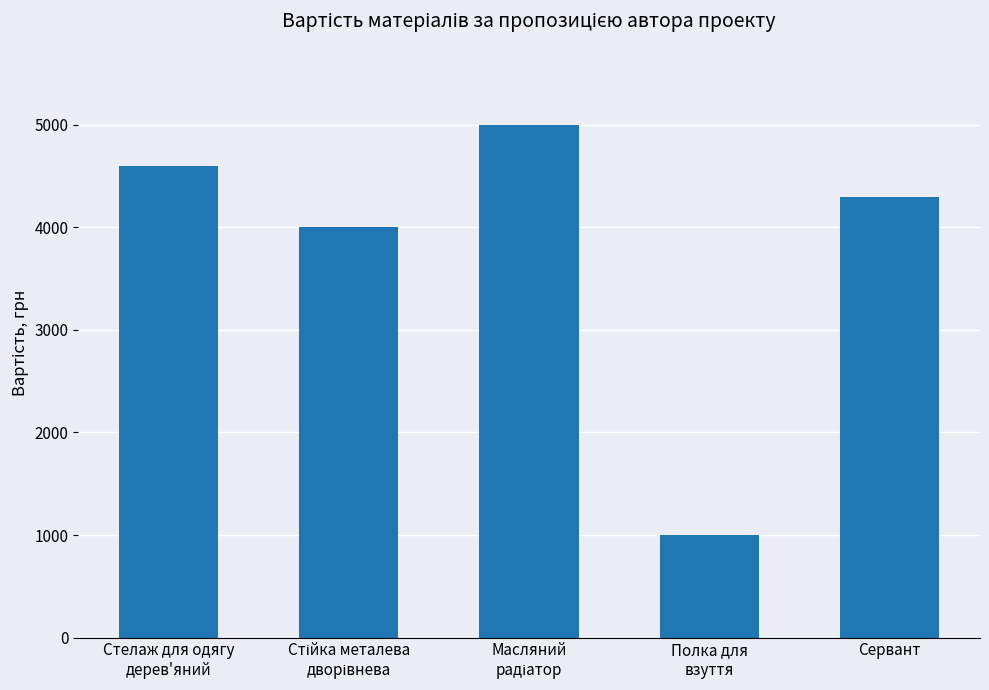

What is the difference between the second highest and second lowest values?

600